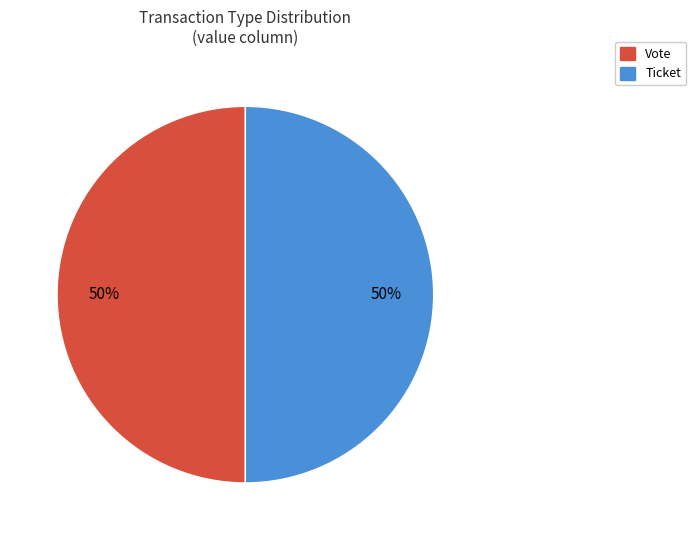

To the nearest percent, what is the average slice percentage?

50%